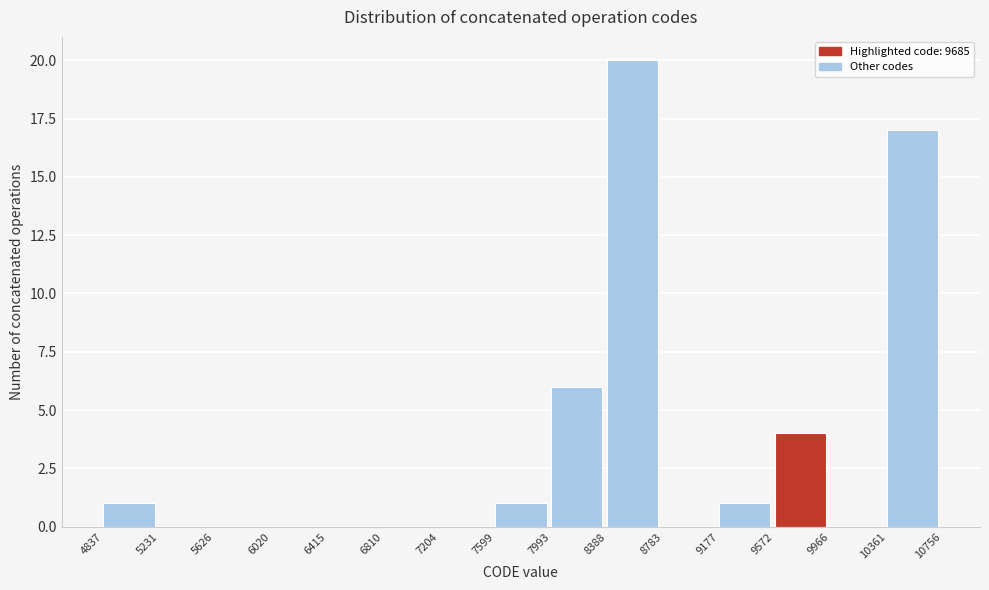

Over which range of the x-axis is the bar tallest?

8388 to 8783